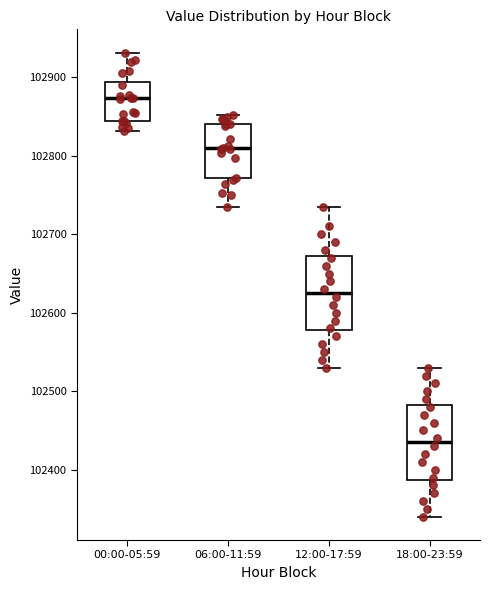

Where does the upper whisker of the box for 18:00-23:59 end on the y-axis? The values are not printed on the chart, so give them approximately, as read against the axis.

102530